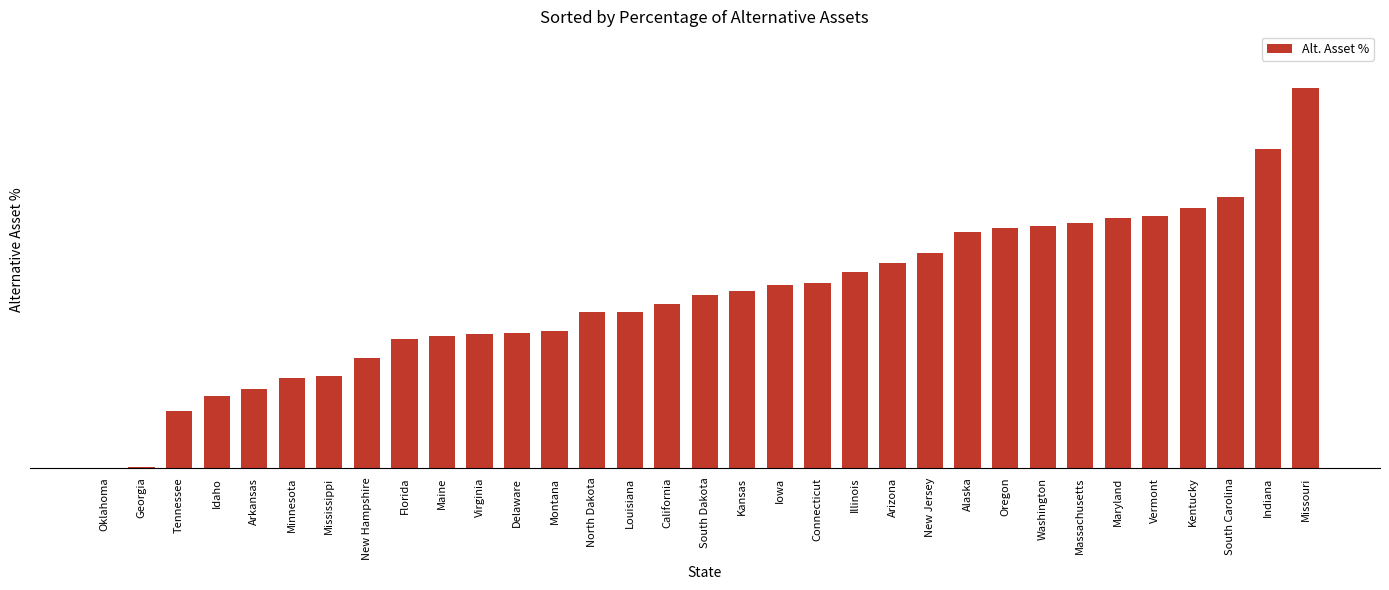

Does the chart contain stacked bars?

No